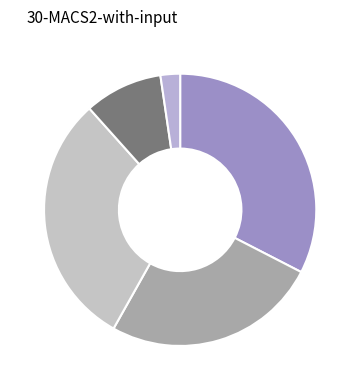

Count the number of slices in the pie.

5